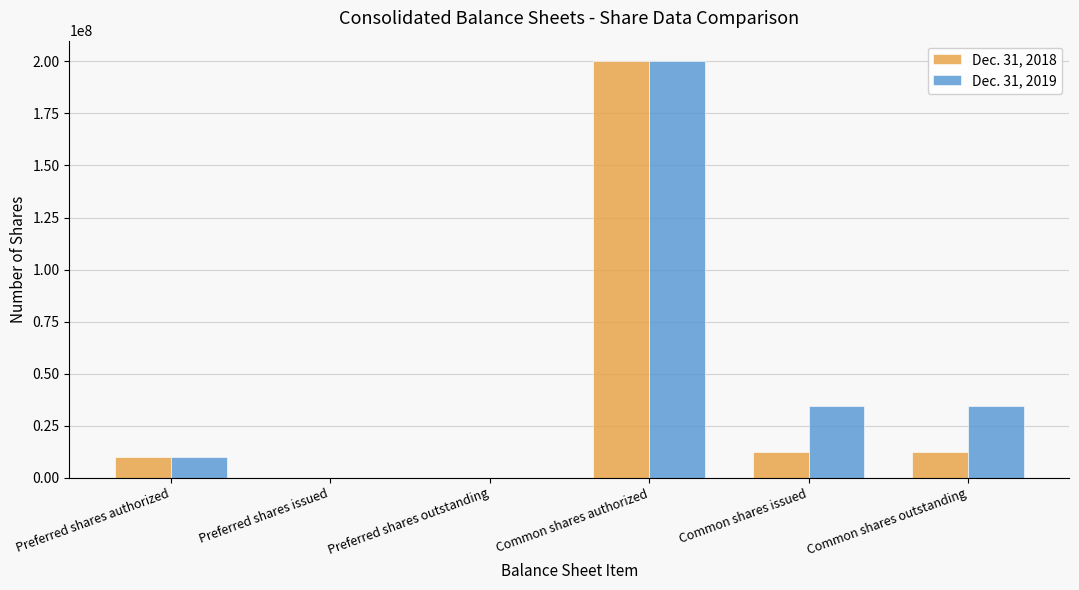

Is the value of Dec. 31, 2019 at Preferred shares issued greater than the value of Dec. 31, 2018 at Preferred shares authorized?

No